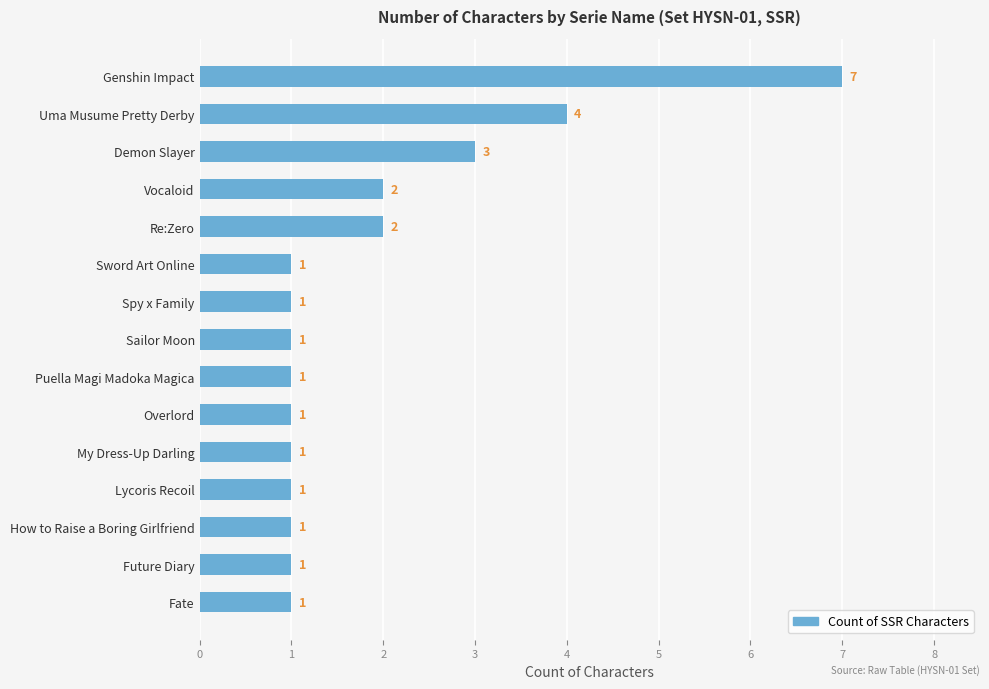

What is the maximum value shown in the chart?

7